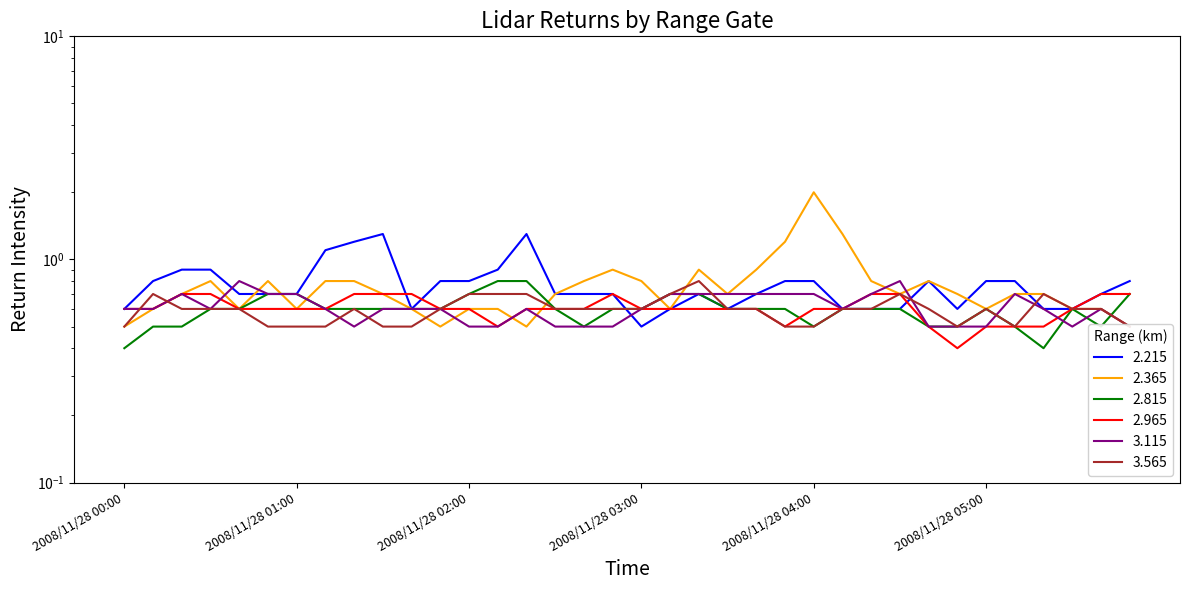

List the labels in order of 2.215 value, smallest first.

2008/11/28 03:00, 2008/11/28 00:00, 2008/11/28 01:40, 2008/11/28 03:10, 2008/11/28 03:30, 2008/11/28 04:10, 2008/11/28 04:20, 2008/11/28 04:30, 2008/11/28 04:50, 2008/11/28 05:20, 2008/11/28 05:30, 2008/11/28 00:40, 2008/11/28 00:50, 2008/11/28 01:00, 2008/11/28 02:30, 2008/11/28 02:40, 2008/11/28 02:50, 2008/11/28 03:20, 2008/11/28 03:40, 2008/11/28 05:40, 2008/11/28 00:10, 2008/11/28 01:50, 2008/11/28 02:00, 2008/11/28 03:50, 2008/11/28 04:00, 2008/11/28 04:40, 2008/11/28 05:00, 2008/11/28 05:10, 2008/11/28 05:50, 2008/11/28 00:20, 2008/11/28 00:30, 2008/11/28 02:10, 2008/11/28 01:10, 2008/11/28 01:20, 2008/11/28 01:30, 2008/11/28 02:20